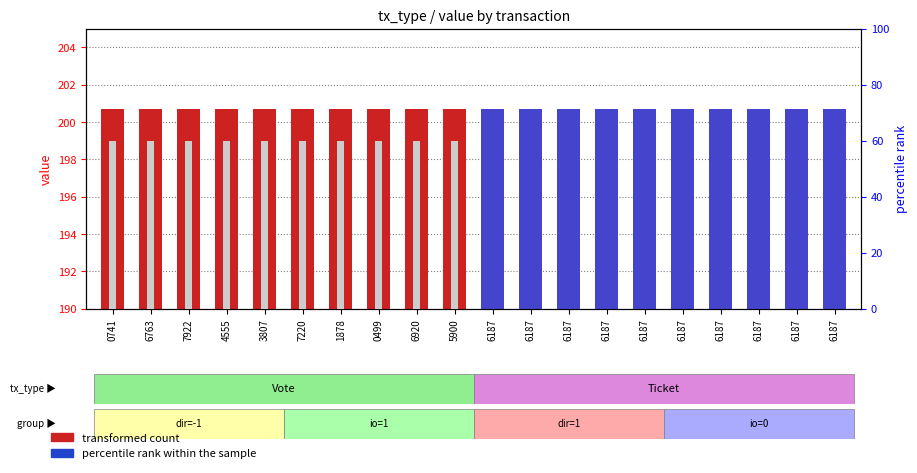

What is the label of the 1st bar from the right?

6187